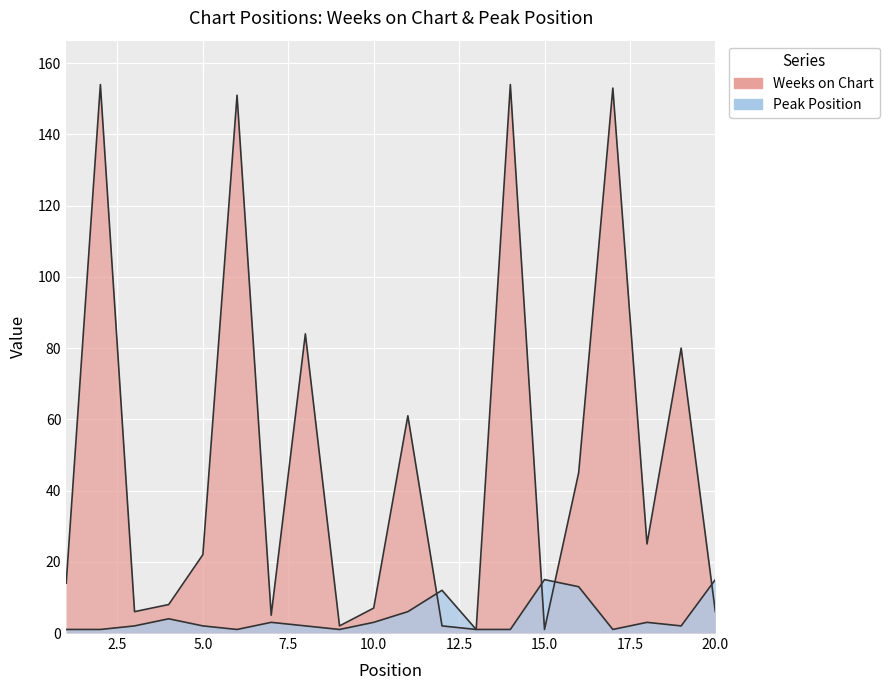

Where is the first local minimum for Peak Position?

6